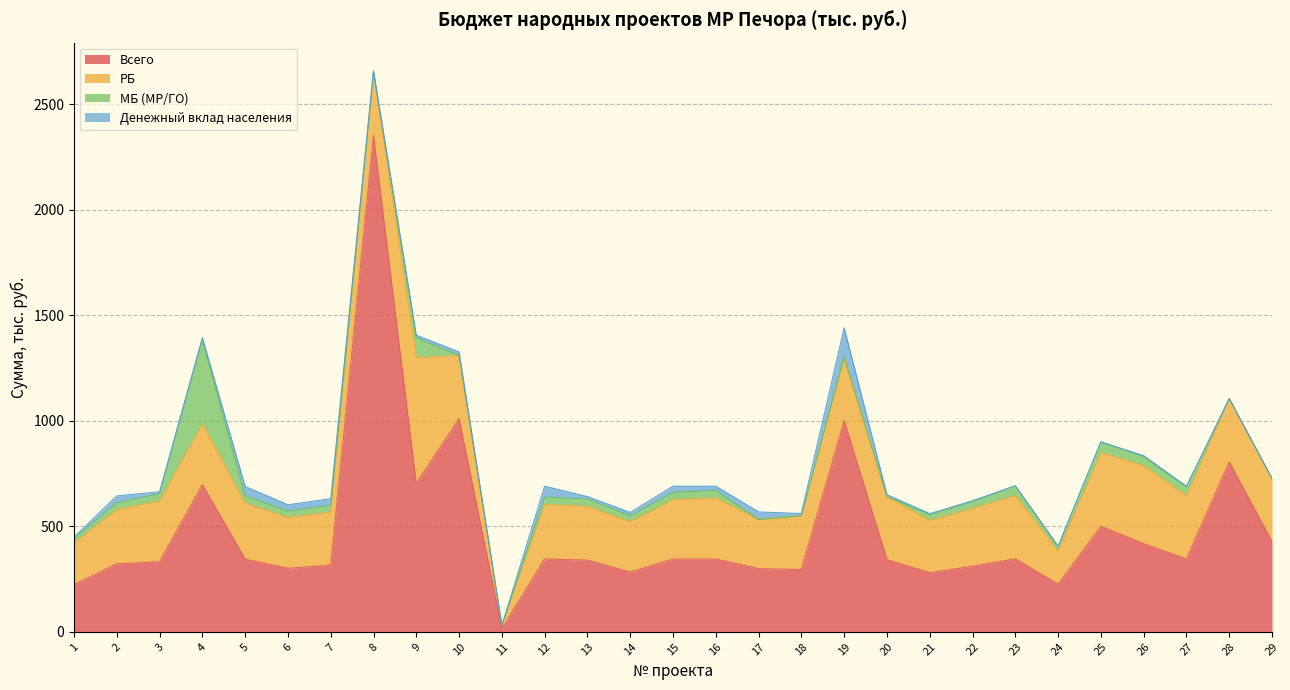

Reading left to right, list all the values displayed in this chart.

Всего: 224.2	322.0	331.8	697.1	344.3	301.0	315.5	2352.6	702.9	1010.0	15.6	345.0	339.9	282.9	345.0	345.0	299.3	295.0	1000.8	342.0	280.0	310.6	346.0	225.0	500.0	417.4	345.0	805.0	426.4
РБ: 197.0	257.6	288.0	288.9	265.5	240.8	252.3	300.0	597.1	300.0	14.0	258.5	255.3	238.0	281.0	290.0	233.0	255.1	300.0	298.8	247.0	274.0	300.0	157.5	350.0	370.0	300.0	300.0	300.0
МБ (МР/ГО): 22.6	32.2	35.1	397.1	34.5	30.1	31.6	0.0	93.0	0.0	0.0	35.0	34.0	28.7	34.9	35.2	0.0	0.0	0.0	0.0	28.0	31.6	46.0	22.5	50.0	42.4	40.5	0.0	0.0
Денежный вклад населения: 4.6	32.2	8.7	11.1	44.3	30.1	31.6	6.6	12.8	16.2	0.0	51.5	11.7	16.2	29.1	19.8	35.8	10.4	139.8	9.0	5.0	5.0	0.0	0.0	0.0	5.0	4.5	0.0	0.0